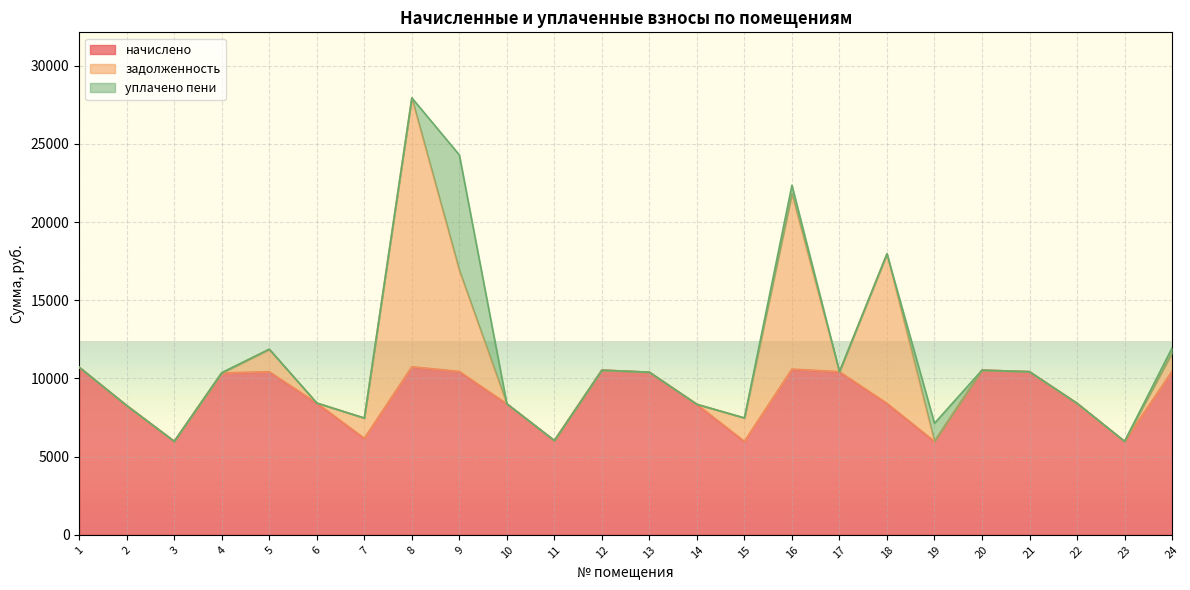

Where does the начислено series first go above 10350?

1